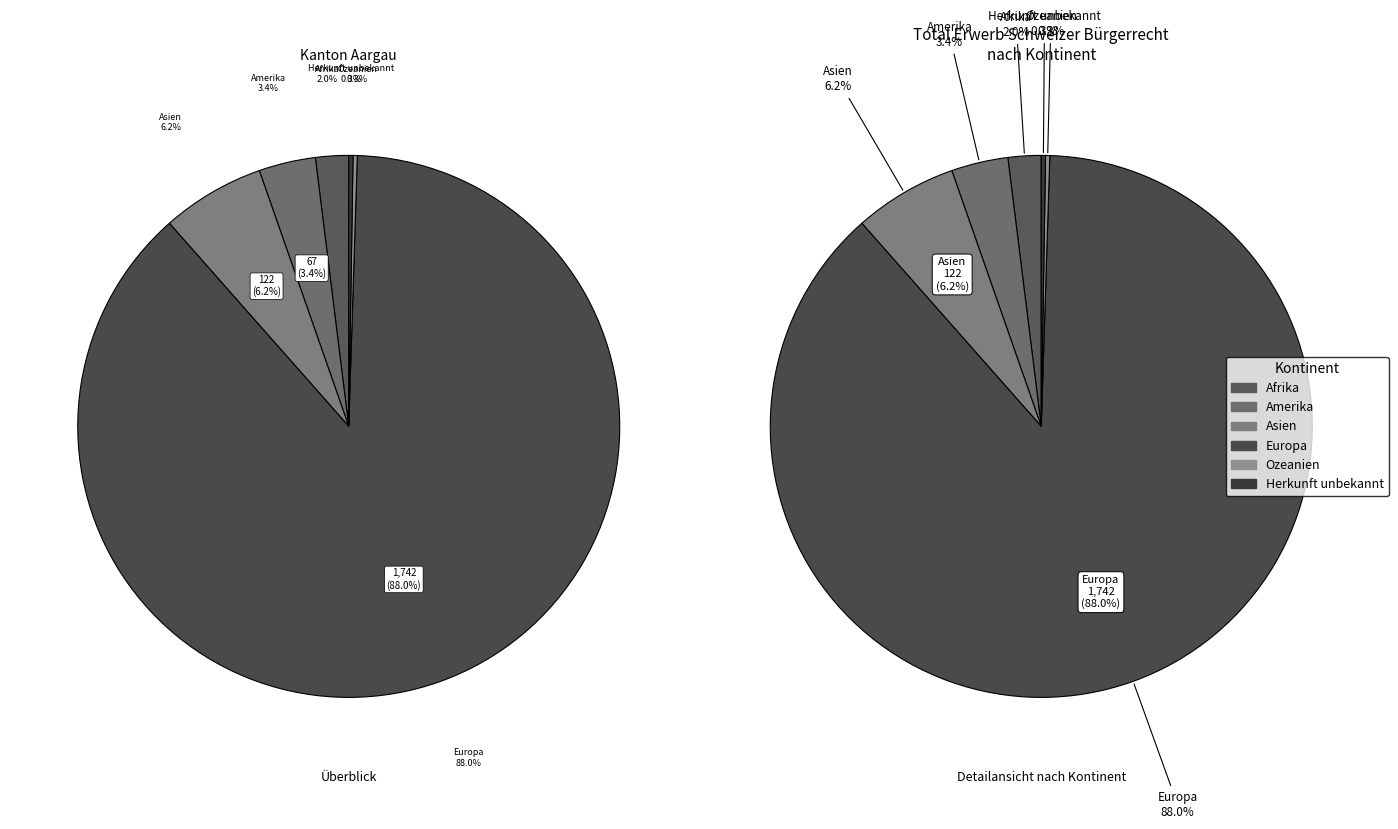

What is the majority slice?

Europa